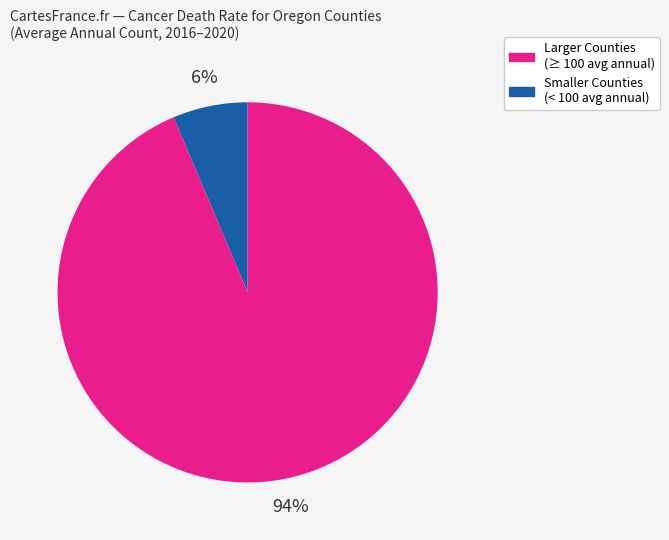

Does any single category account for the majority?

Yes